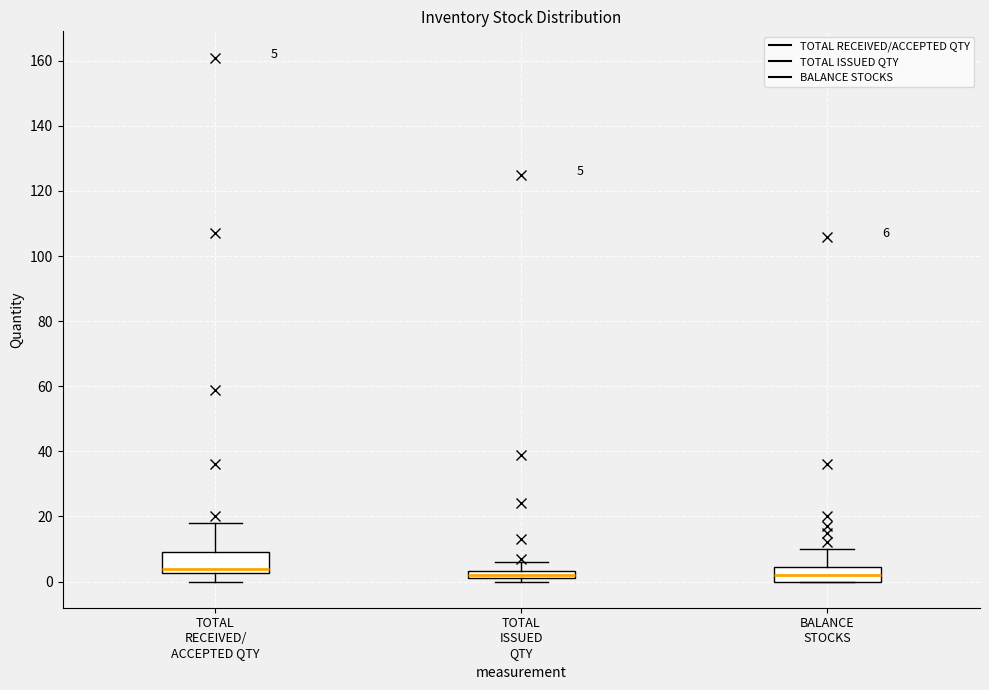

Which box has the highest median line?

TOTAL RECEIVED/ ACCEPTED QTY